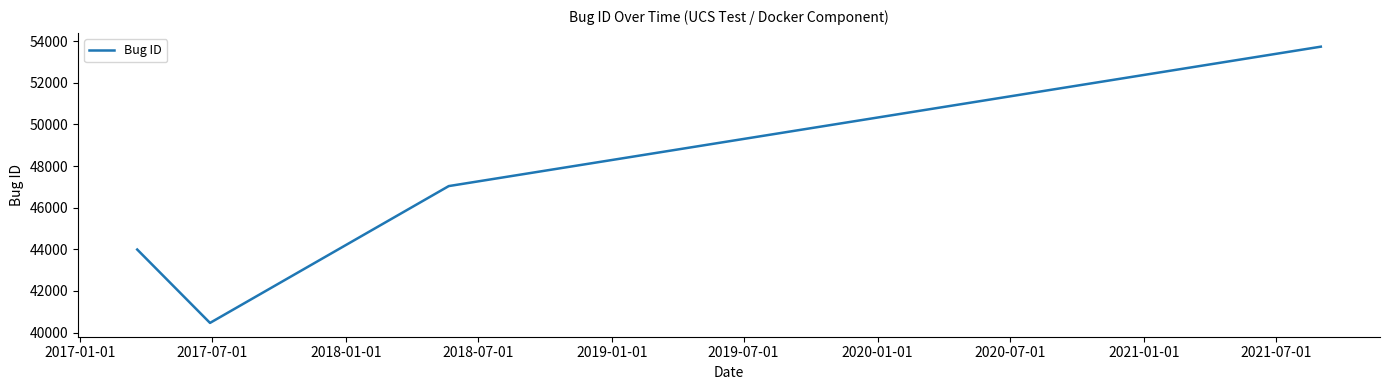

Count the number of categories in the chart.

4